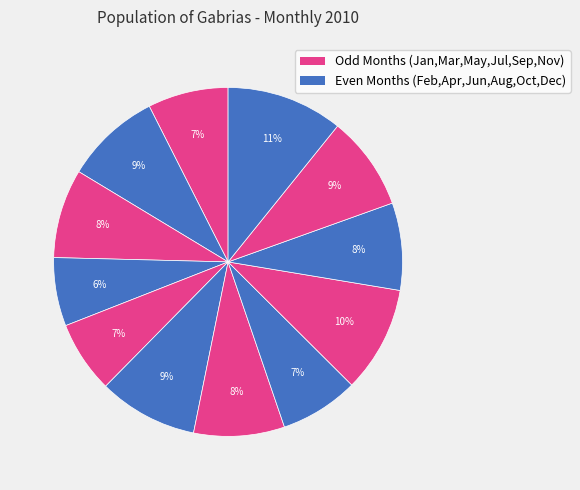

Count the number of slices in the pie.

12